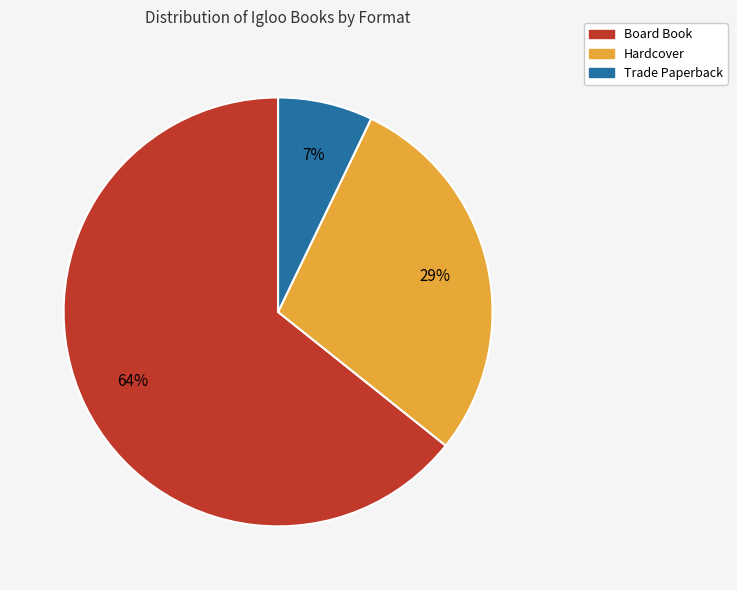

Which category accounts for the majority?

Board Book